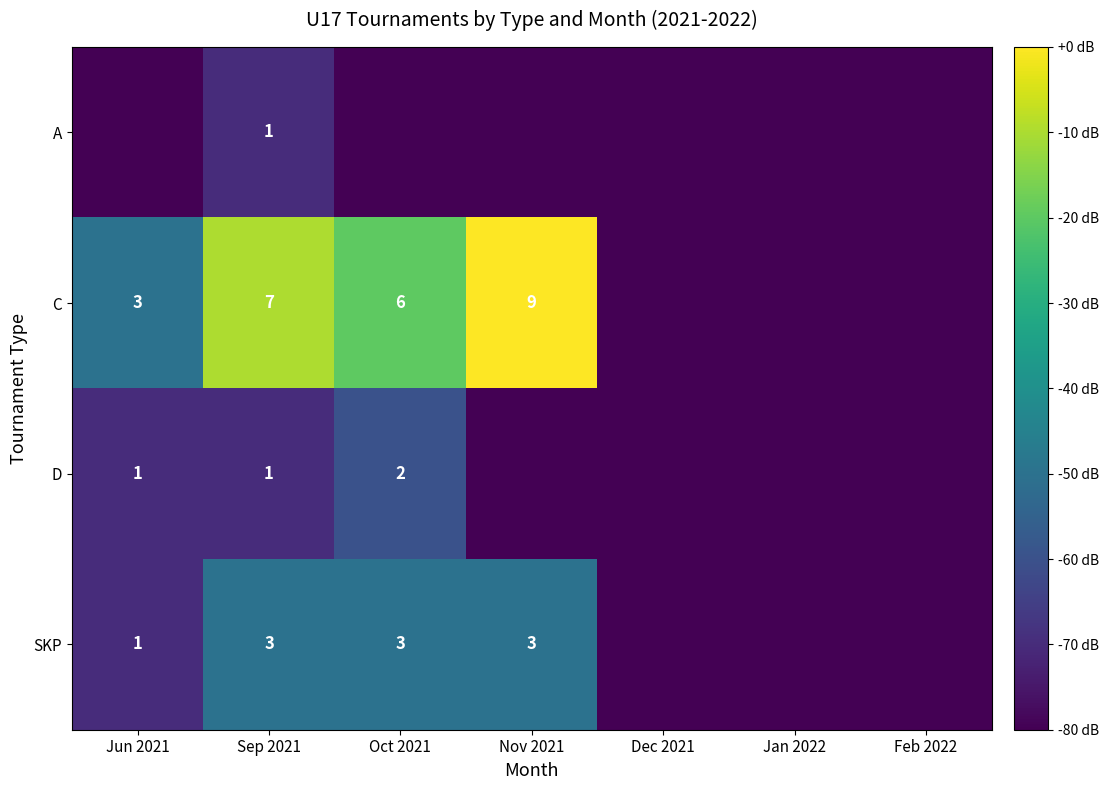

The SKP series shows 0 at Jun 2021. True or false?

False